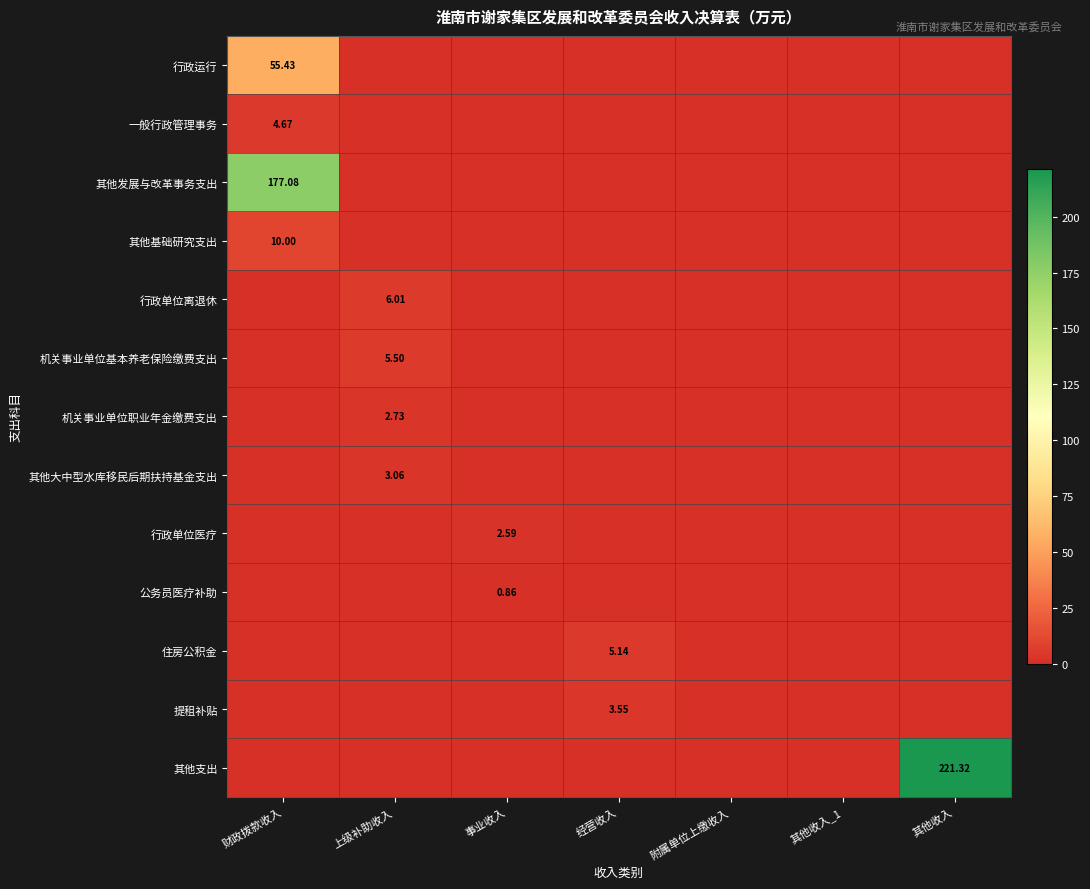

At which label does 行政运行 reach its minimum?

上级补助收入